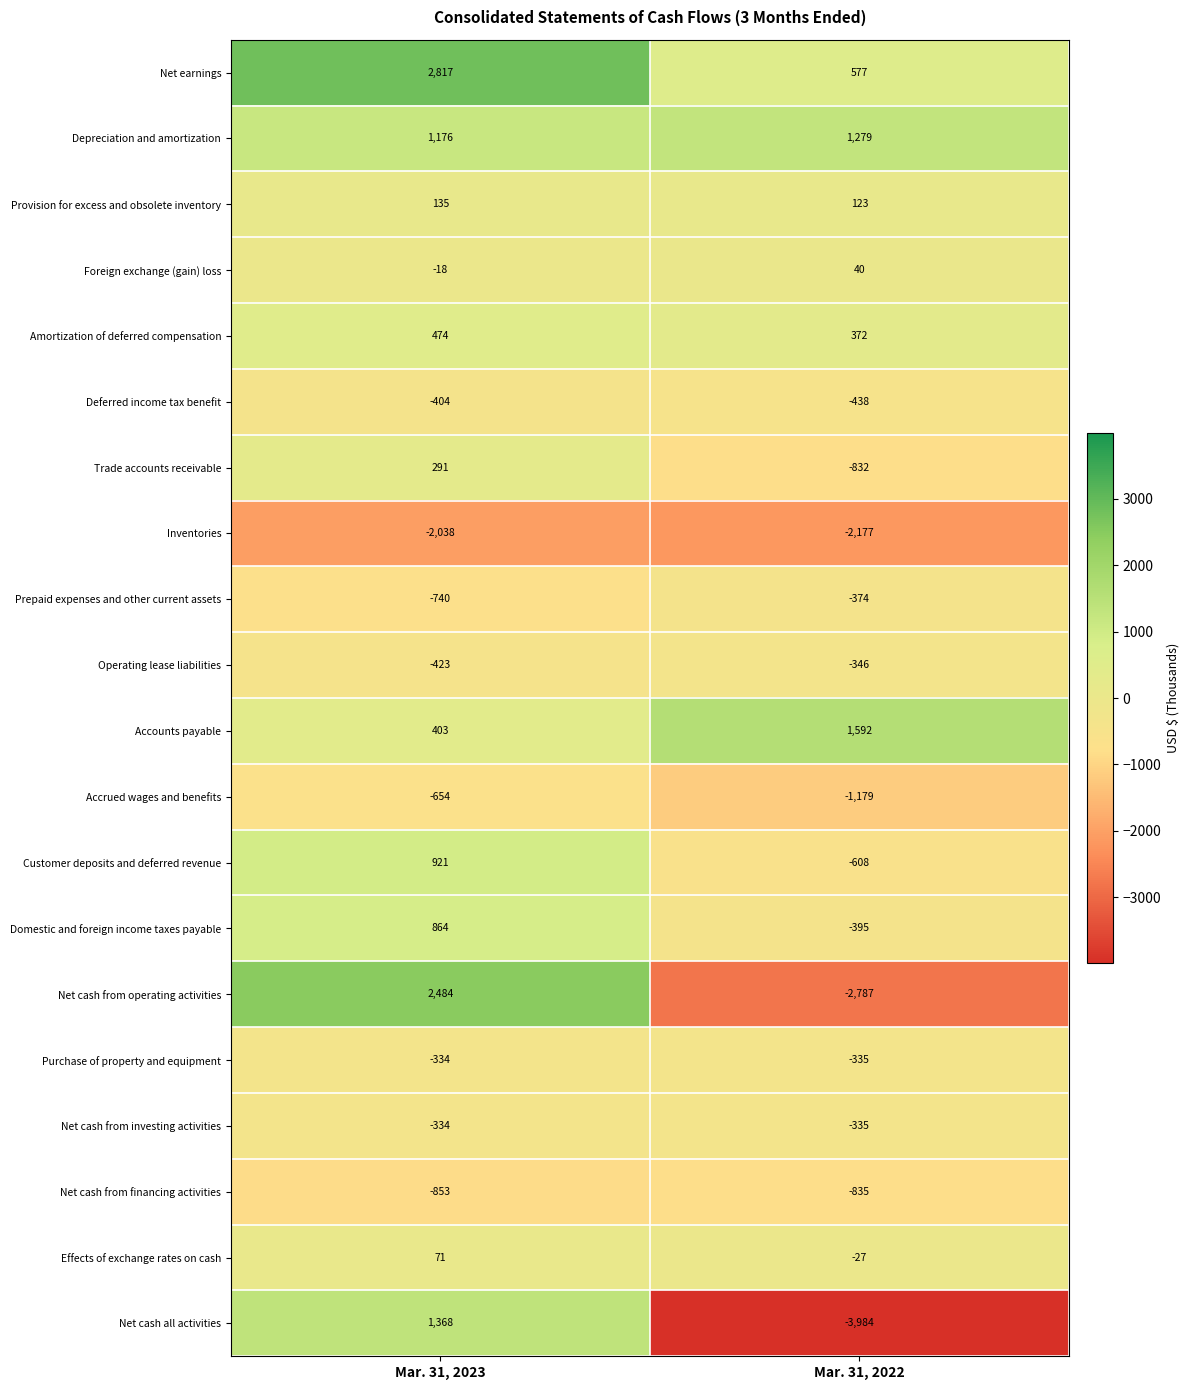

List the labels in order of Net cash from financing activities value, smallest first.

Mar. 31, 2023, Mar. 31, 2022